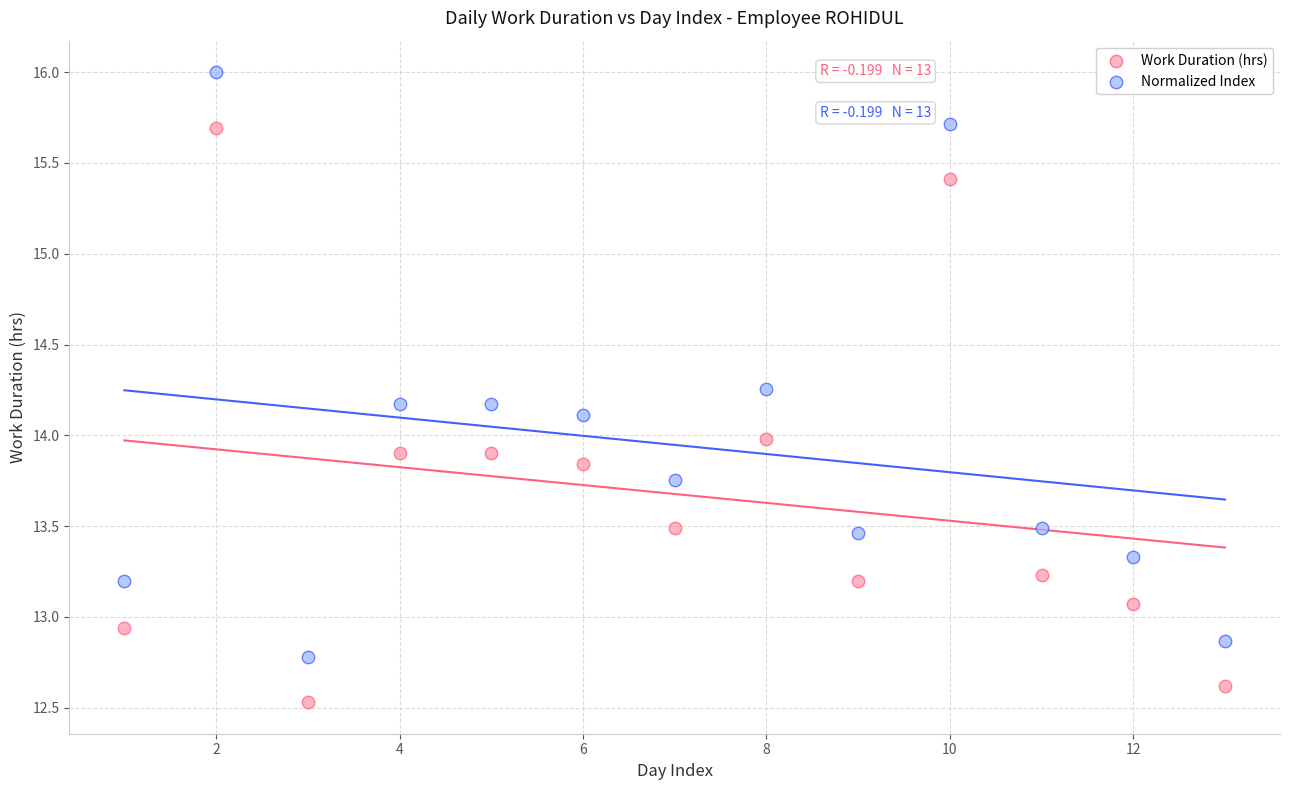

Which series has the largest Y range (max minus min)?

Normalized Index